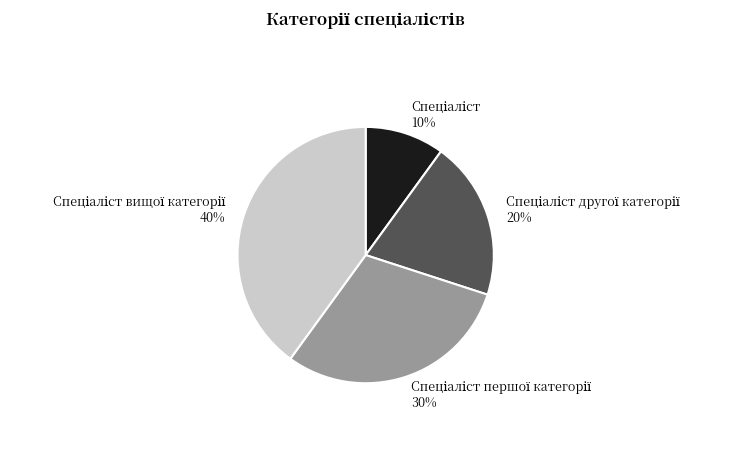

Does any single category account for the majority?

No